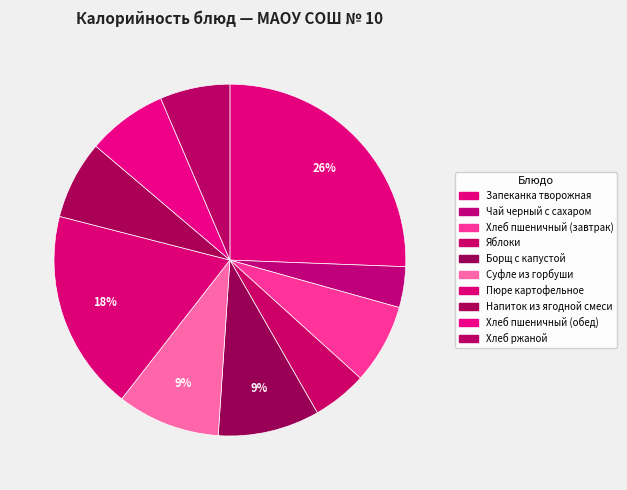

Count the number of slices in the pie.

10